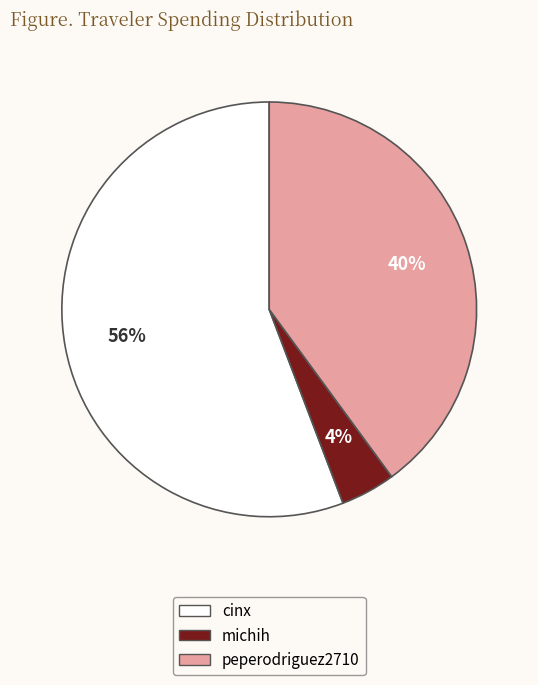

To the nearest percent, what is the difference between the michih and peperodriguez2710 slice percentages?

36%